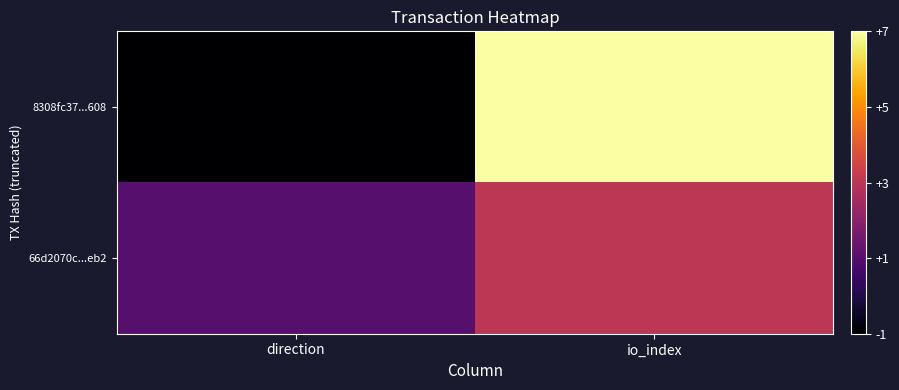

Which category has the highest value across all series?

io_index